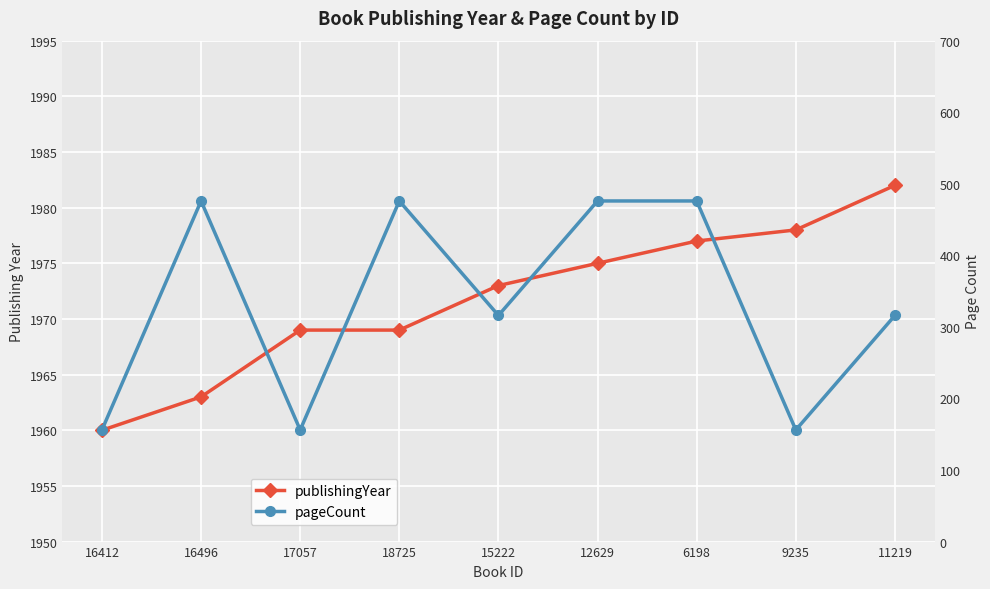

Is the value of publishingYear at 6198 greater than the value of pageCount at 18725?

Yes